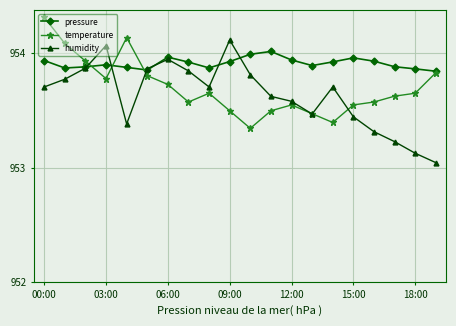

What is the maximum value shown in the chart?

954.3